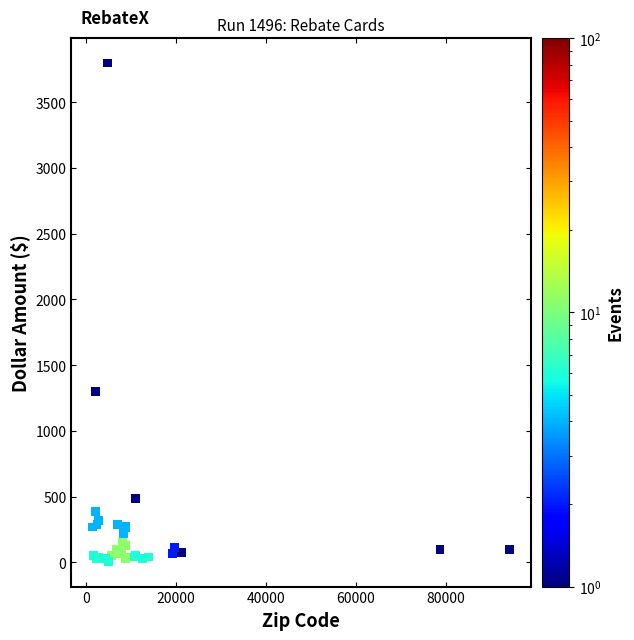

What Y value in the scatter plot is closest to 1901?

1299.0